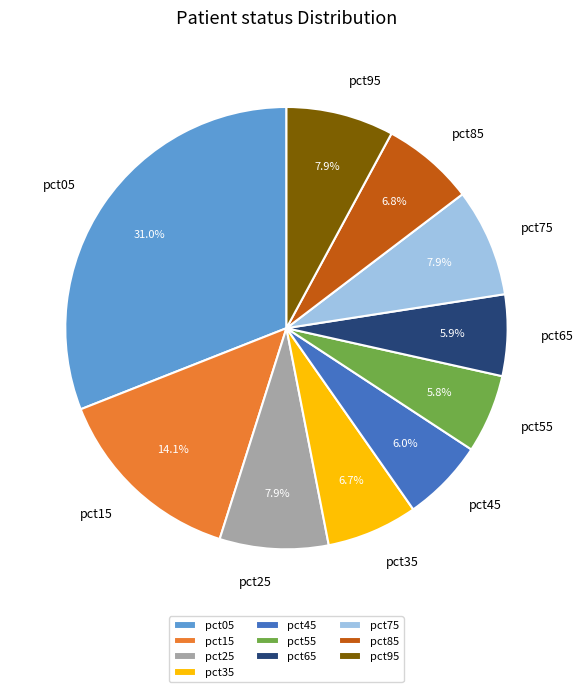

Approximately how many times larger is the value at pct85 compared to pct05?

0.2